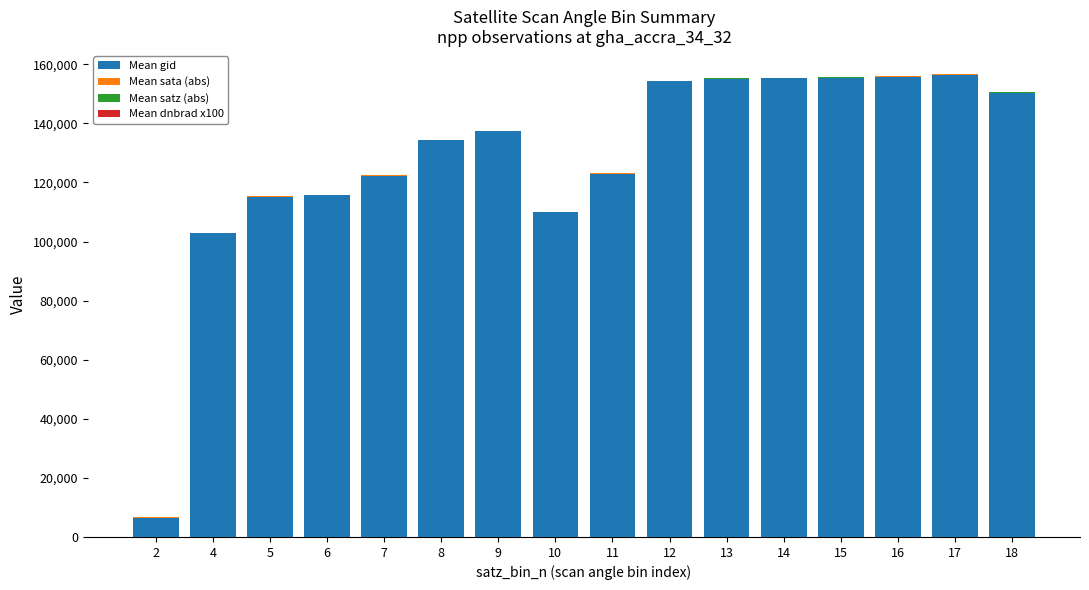

How many data points does each series have?

16